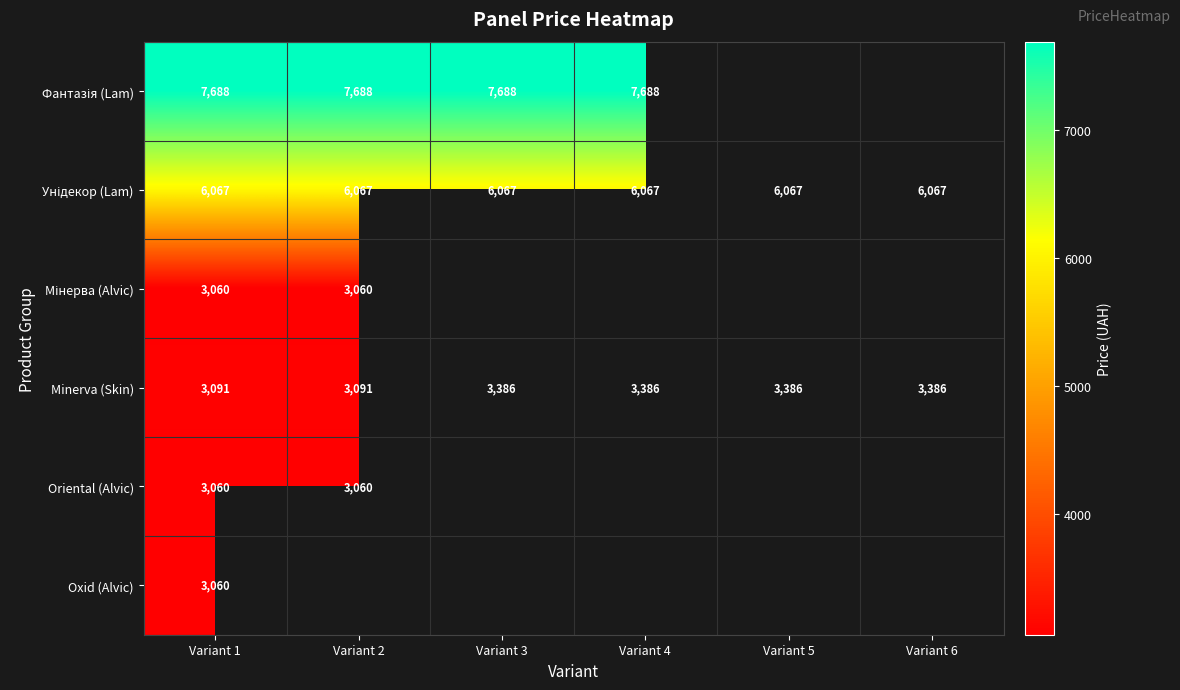

At which label does Oxid (Alvic) reach its minimum?

Variant 1